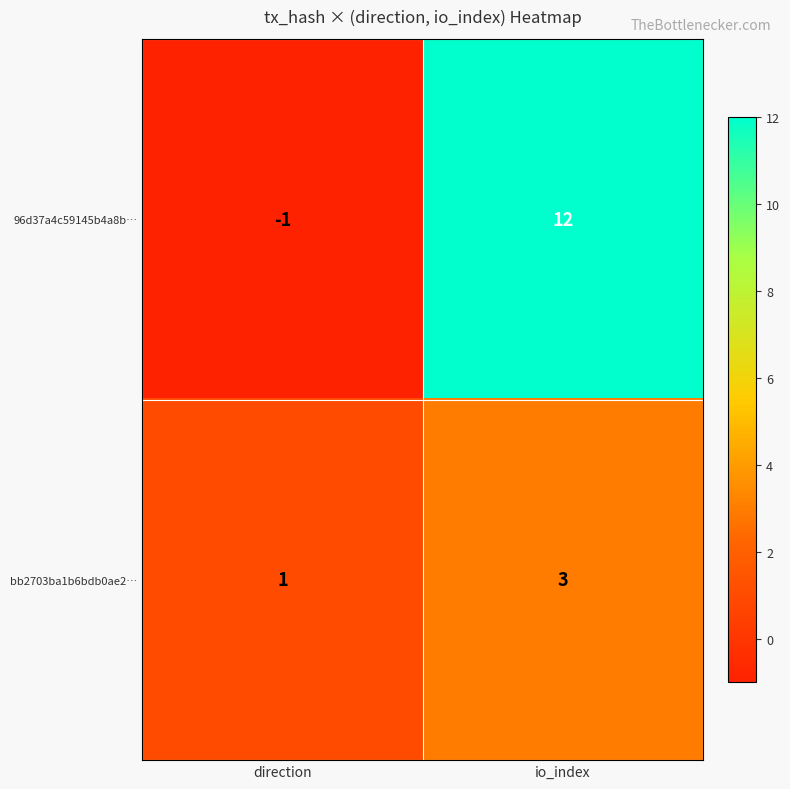

What is the average value of the 96d37a4c59145b4a8b… series?

6